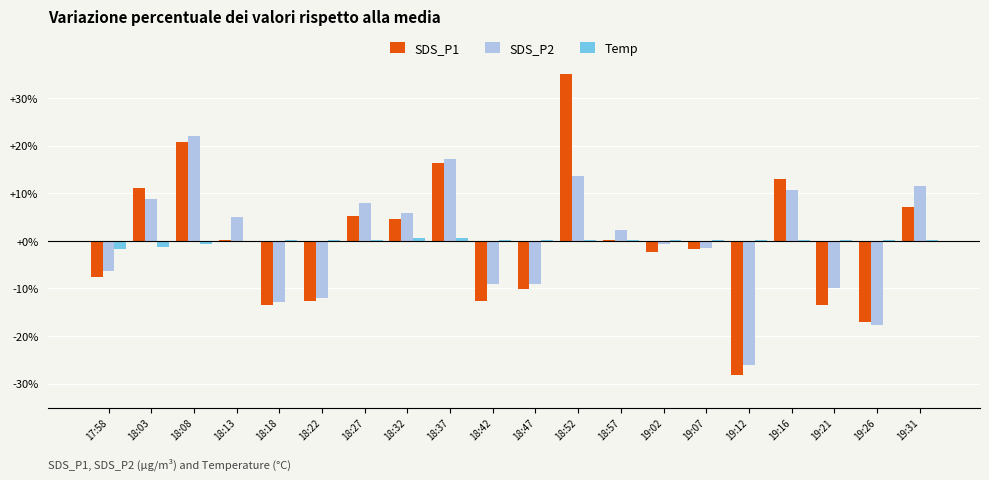

What is the sum of the Temp values at 18:42 and 19:02?

0.4